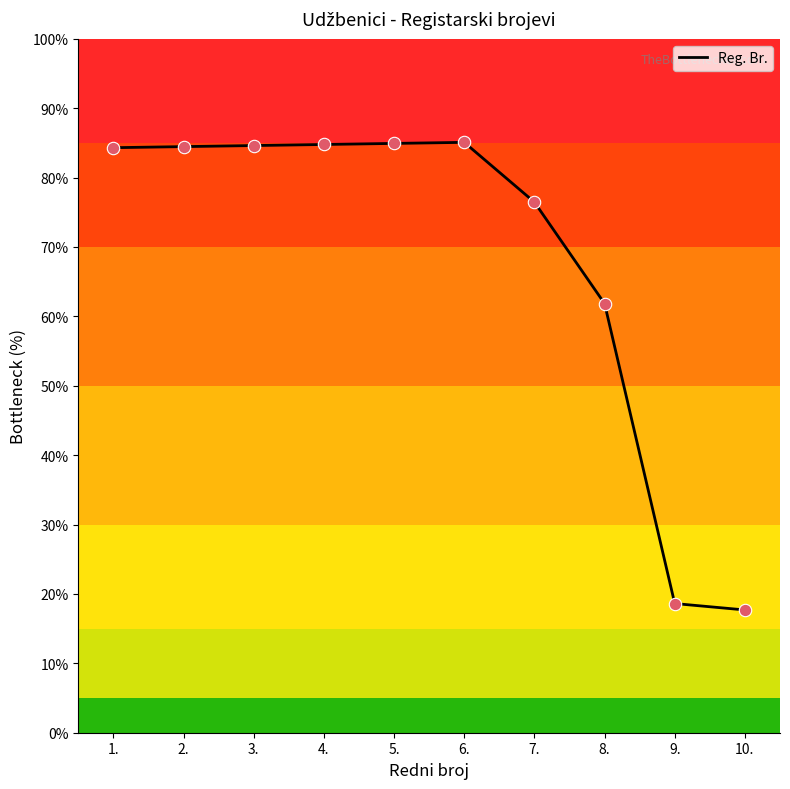

What is the change in value from 2. to 7.?

-8.0